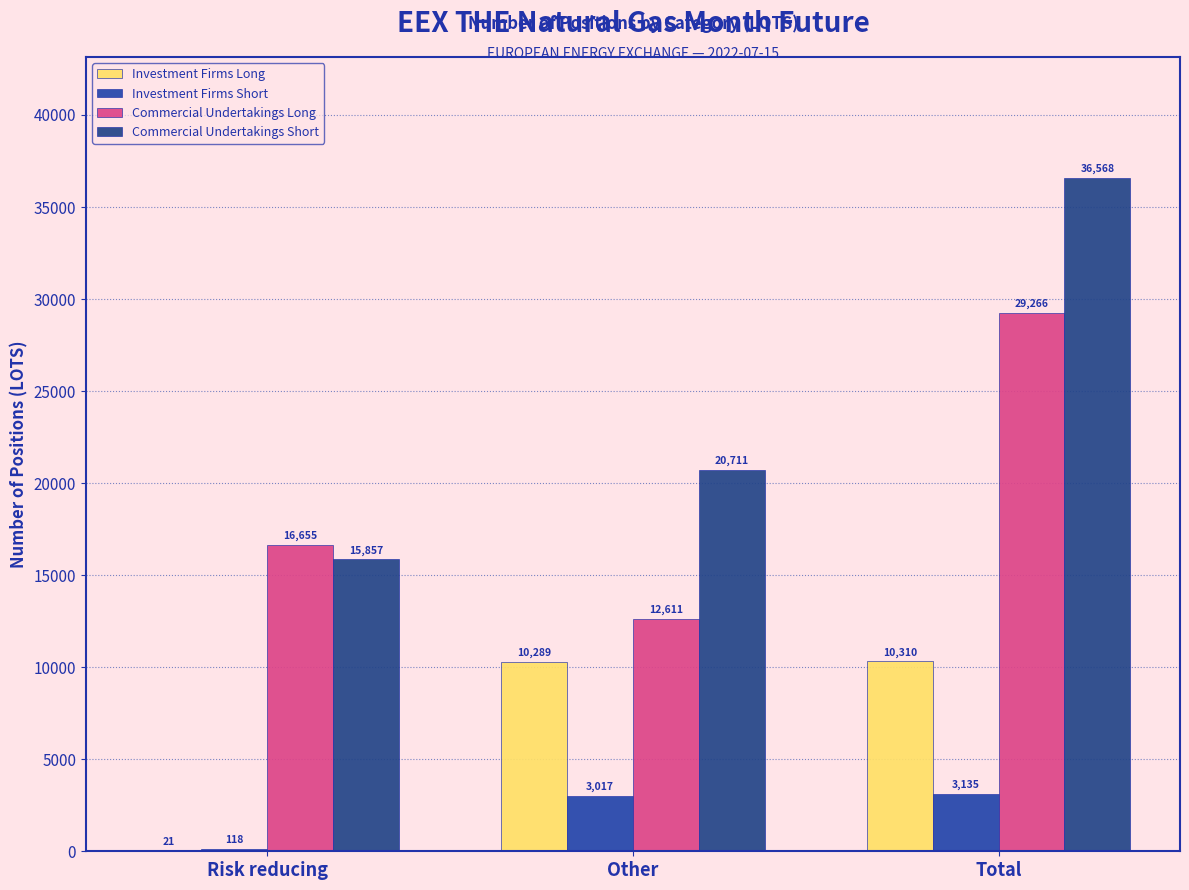

What is the average value of the Investment Firms Short series?

2090